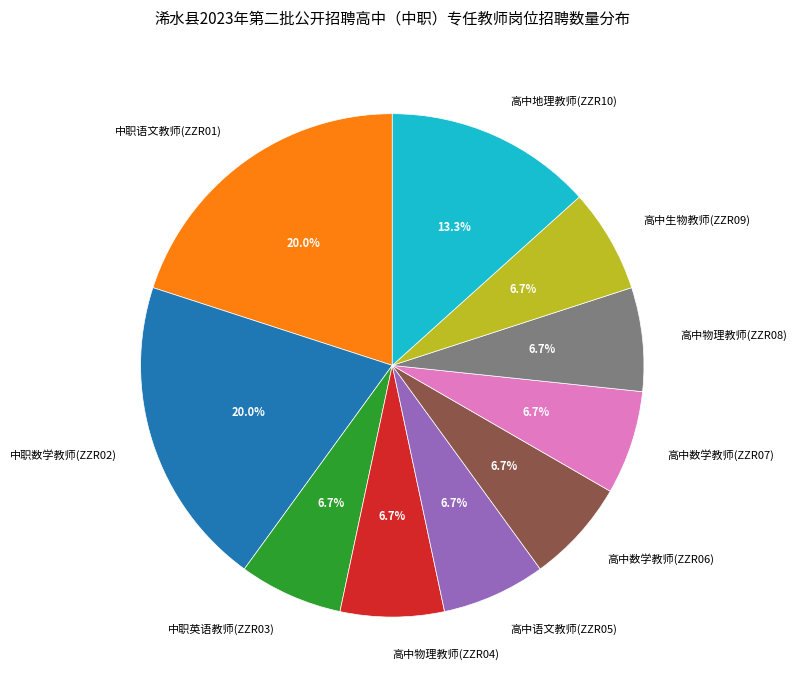

What portion of the pie excludes 高中数学教师(ZZR07)?

93.3%